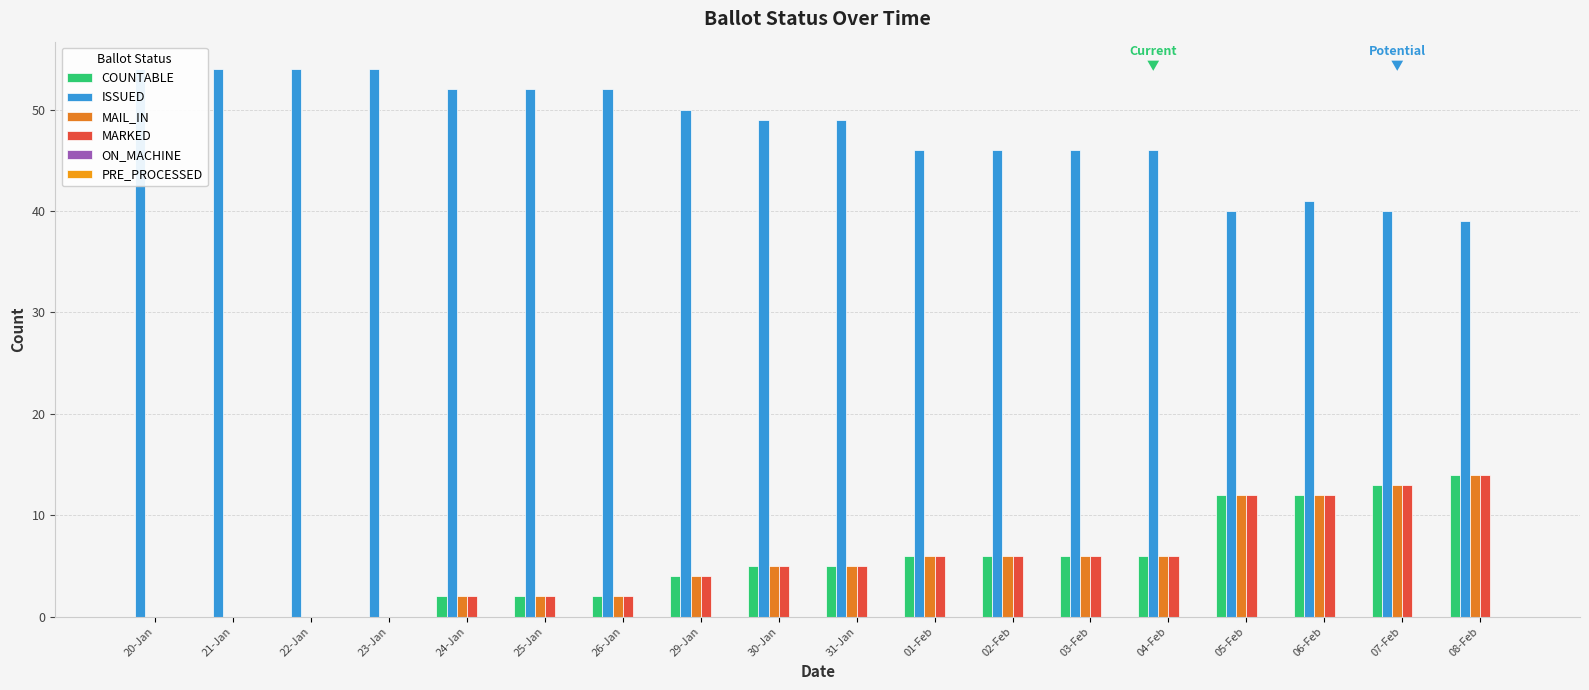

At which category is the sum across all series the highest?

08-Feb